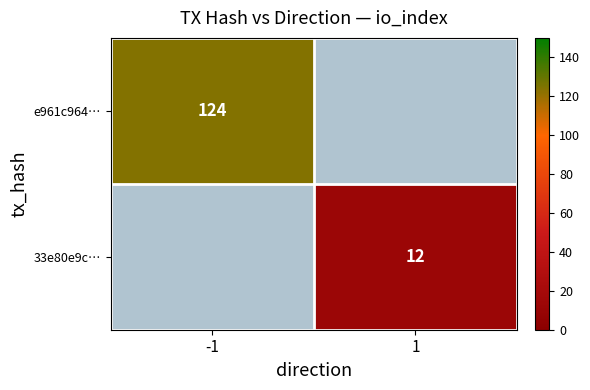

Count the number of data series in this chart.

2